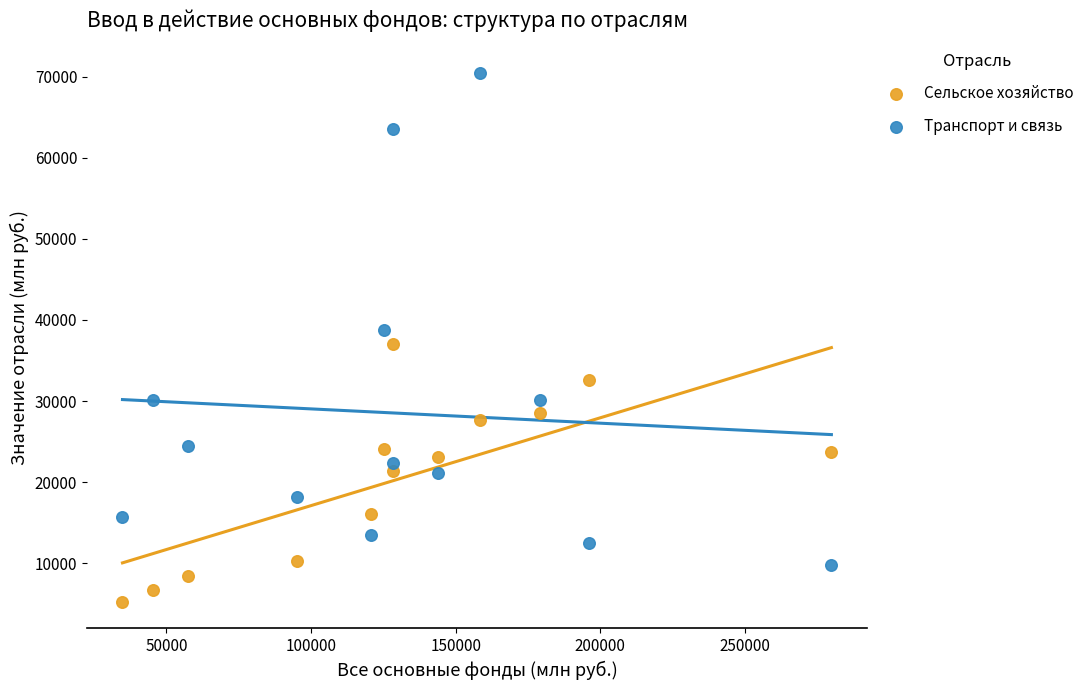

In the Транспорт и связь series, what Y value is closest to 40083?

38720